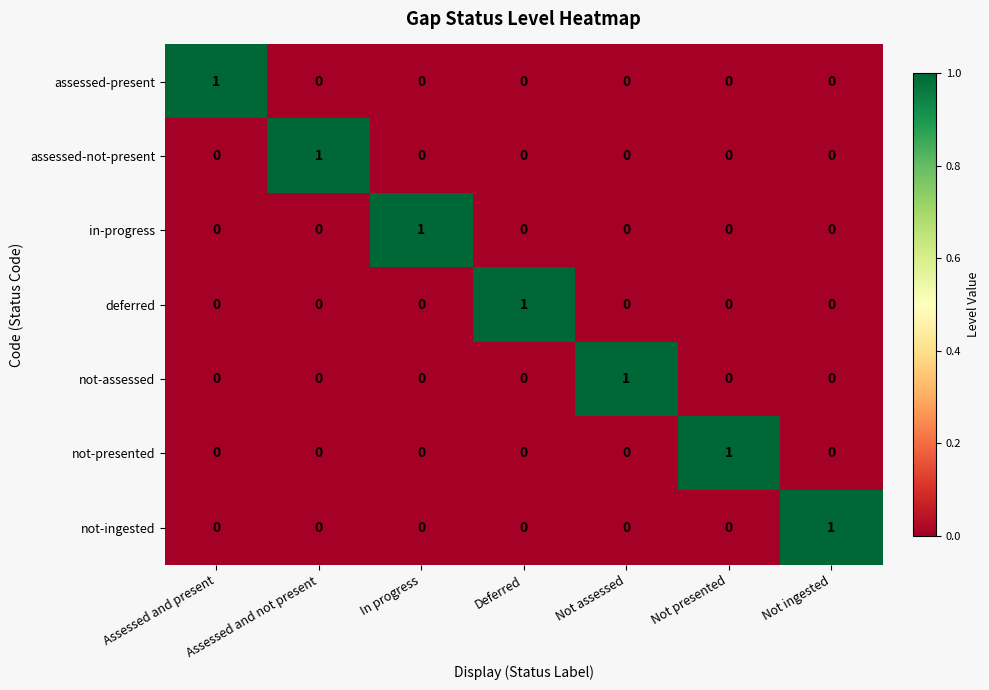

The assessed-not-present series shows 1 at Assessed and not present. True or false?

True